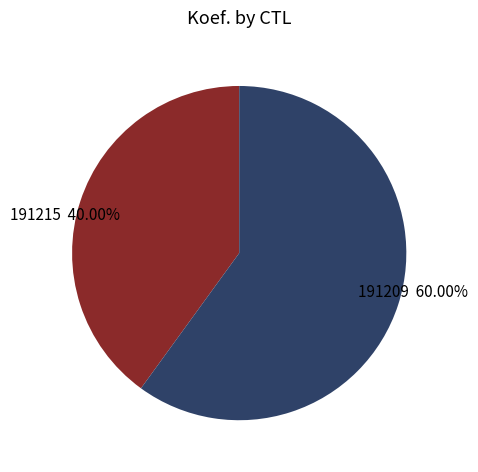

What is the largest slice in the pie chart?

191209